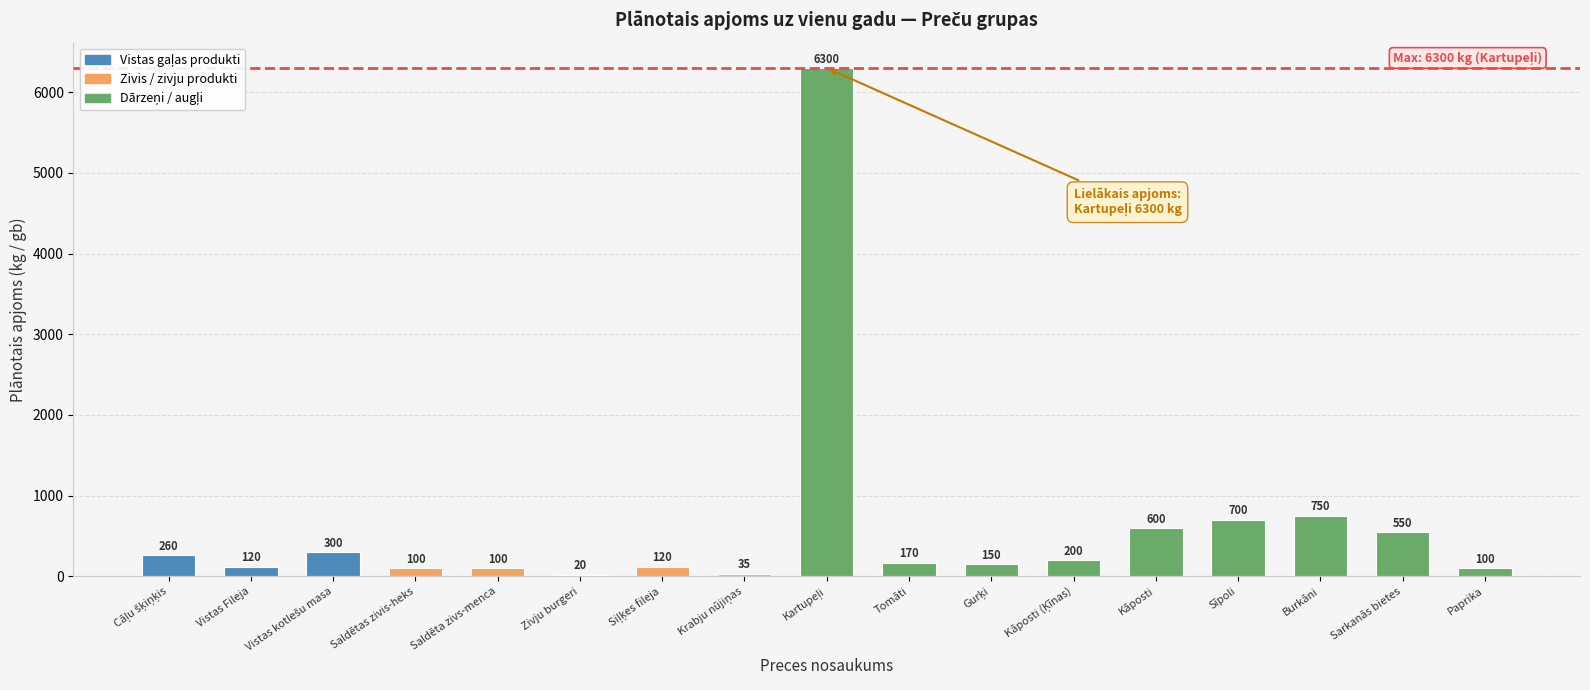

Does the chart contain any negative values?

No